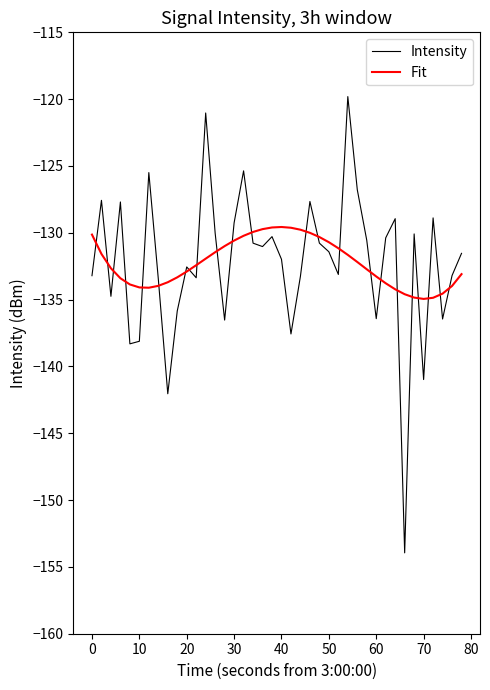

What is the maximum value for Intensity?

-119.8